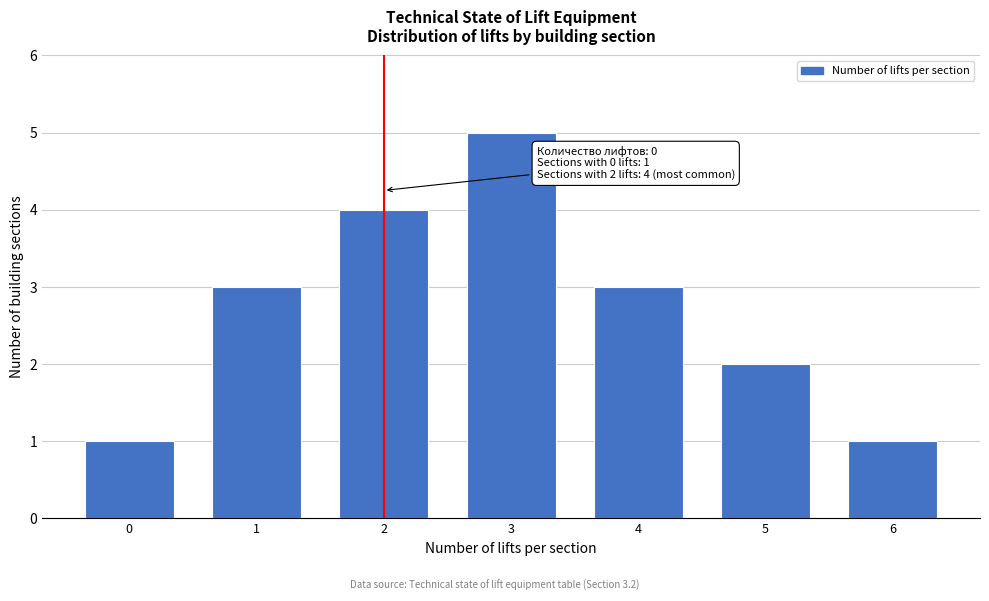

Reading left to right, transcribe all the data shown in this chart.

0=1	1=3	2=4	3=5	4=3	5=2	6=1